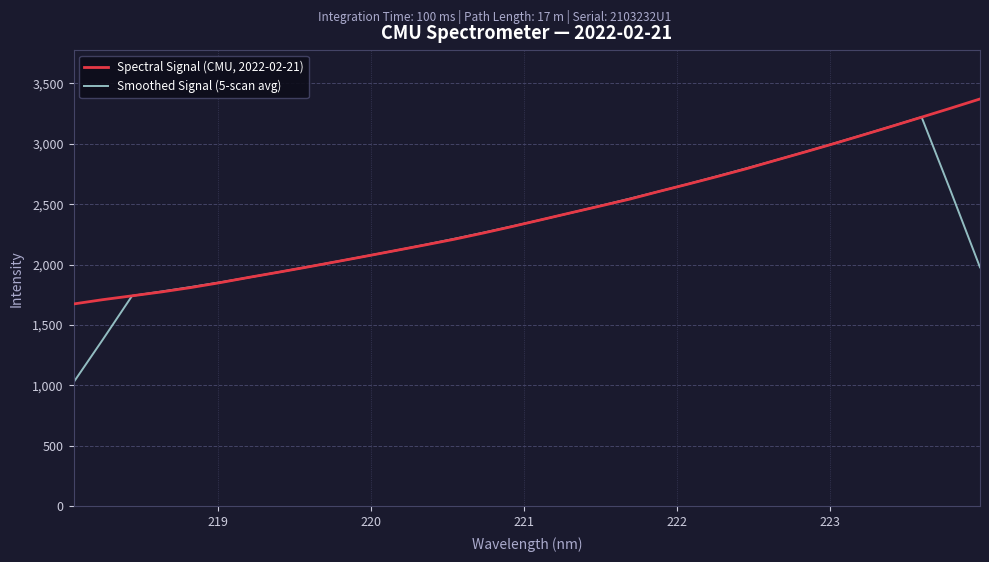

What is the maximum value shown in the chart?

3371.7